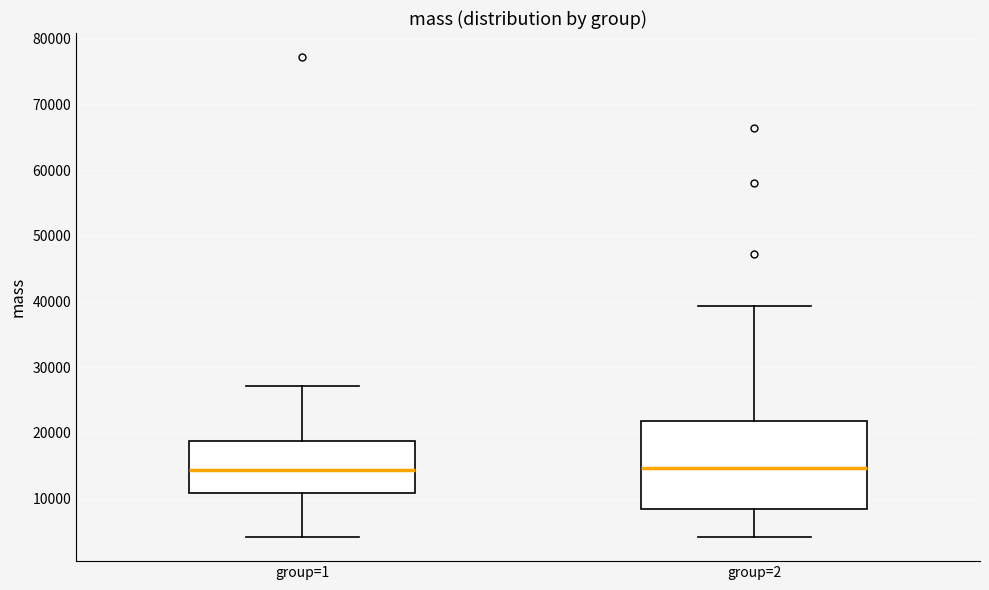

Reading left to right, transcribe this box plot: for each box, give where its median line is, the range the box spans, and where its two whiskers end, as read against the y-axis. The values are not printed on the chart, so give them approximately, as read against the axis.

group=1: median 14000, box 11000 to 19000, whiskers 4000 to 27000
group=2: median 15000, box 8000 to 22000, whiskers 4000 to 39000